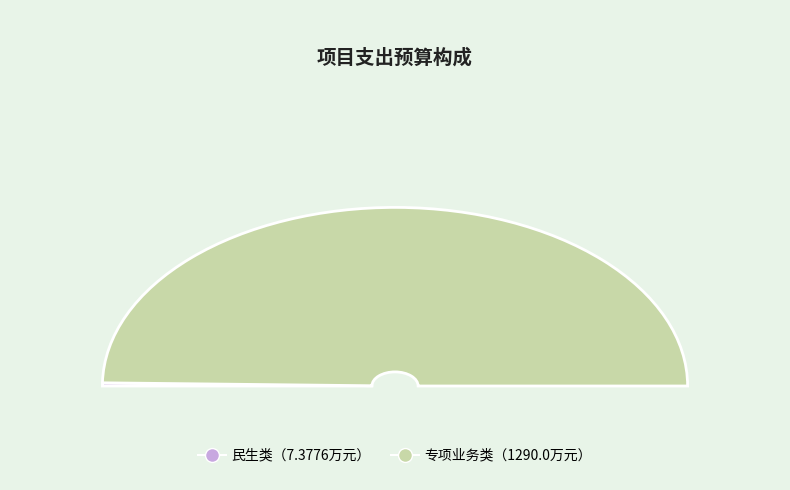

To the nearest percent, what is the difference between the largest and smallest slice percentages?

99%